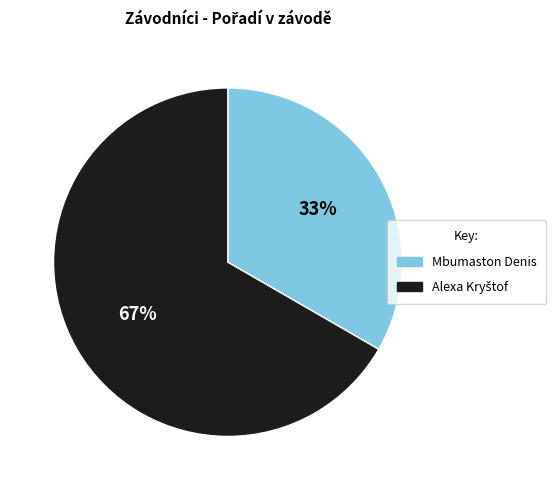

What percentage is the Mbumaston Denis slice, to the nearest percent?

33%